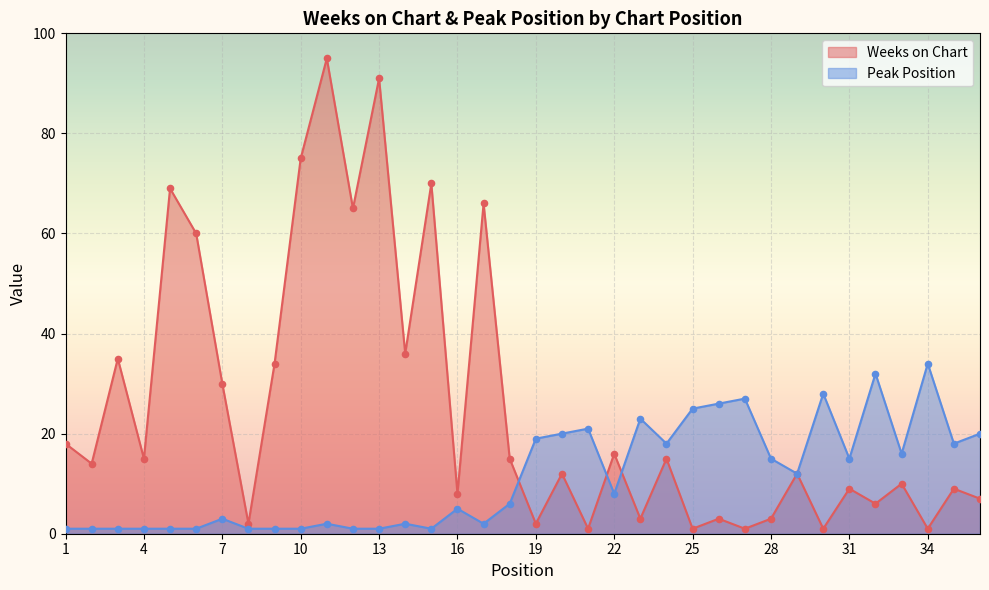

Is the value of Peak Position at 1 greater than the value of Weeks on Chart at 23?

No